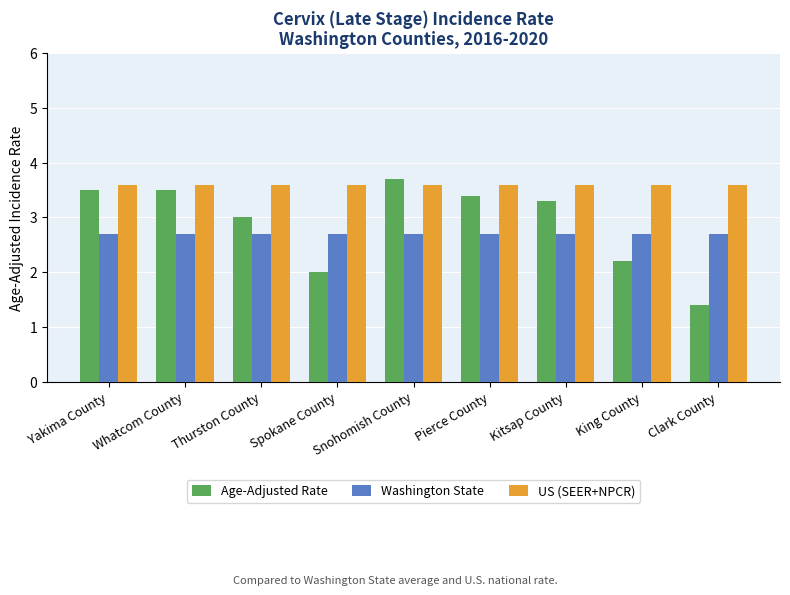

What is the difference between the Age-Adjusted Rate values at Thurston County and Kitsap County?

0.3